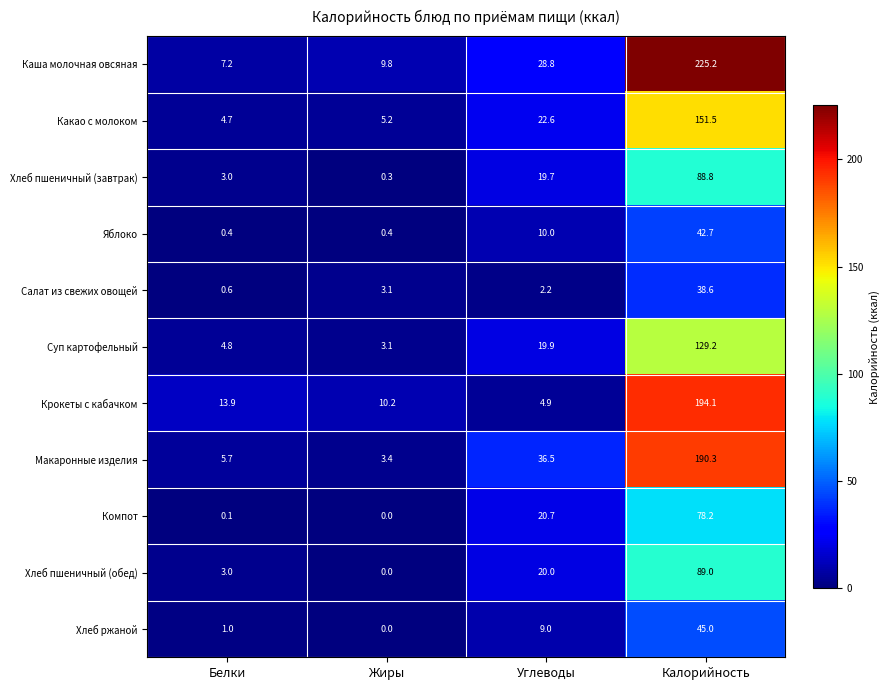

List the series in order of their peak value, highest first.

Каша молочная овсяная, Крокеты с кабачком, Макаронные изделия, Какао с молоком, Суп картофельный, Хлеб пшеничный (обед), Хлеб пшеничный (завтрак), Компот, Хлеб ржаной, Яблоко, Салат из свежих овощей